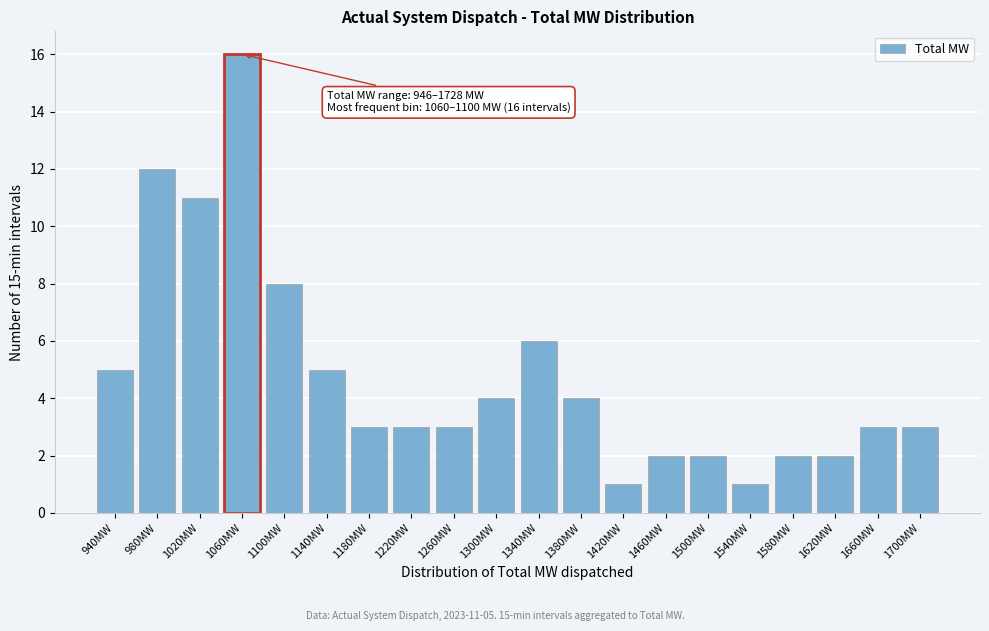

Reading left to right, transcribe all the data shown in this chart.

940MW=5	980MW=12	1020MW=11	1060MW=16	1100MW=8	1140MW=5	1180MW=3	1220MW=3	1260MW=3	1300MW=4	1340MW=6	1380MW=4	1420MW=1	1460MW=2	1500MW=2	1540MW=1	1580MW=2	1620MW=2	1660MW=3	1700MW=3